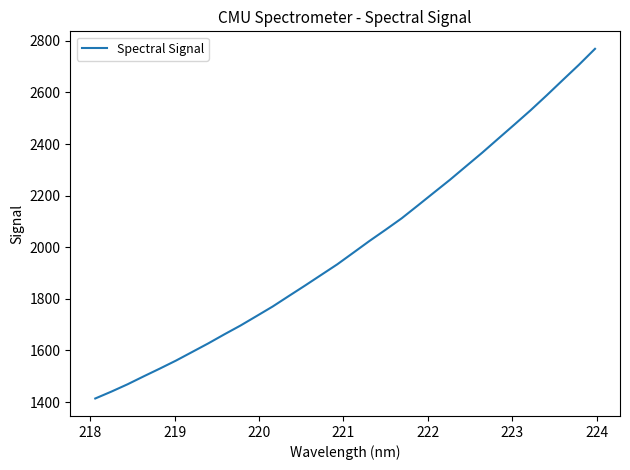

What is the maximum value shown in the chart?

2768.9